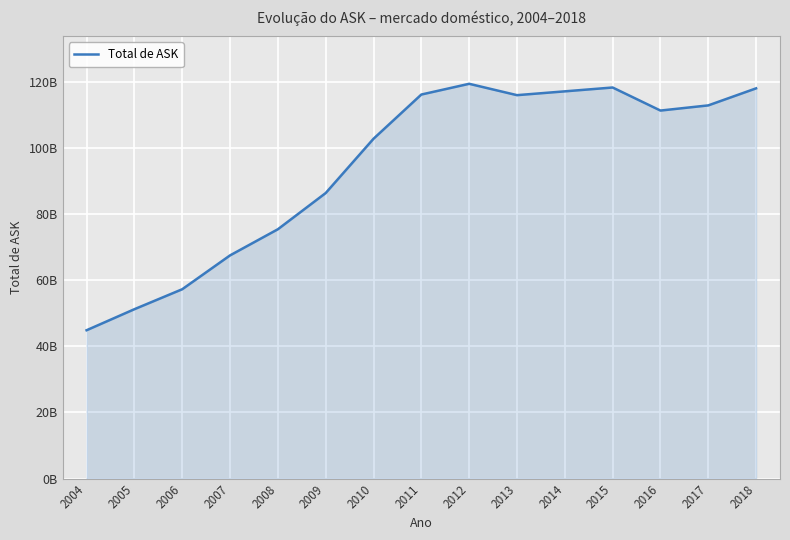

Where does the data first go above 111252468687?

2011